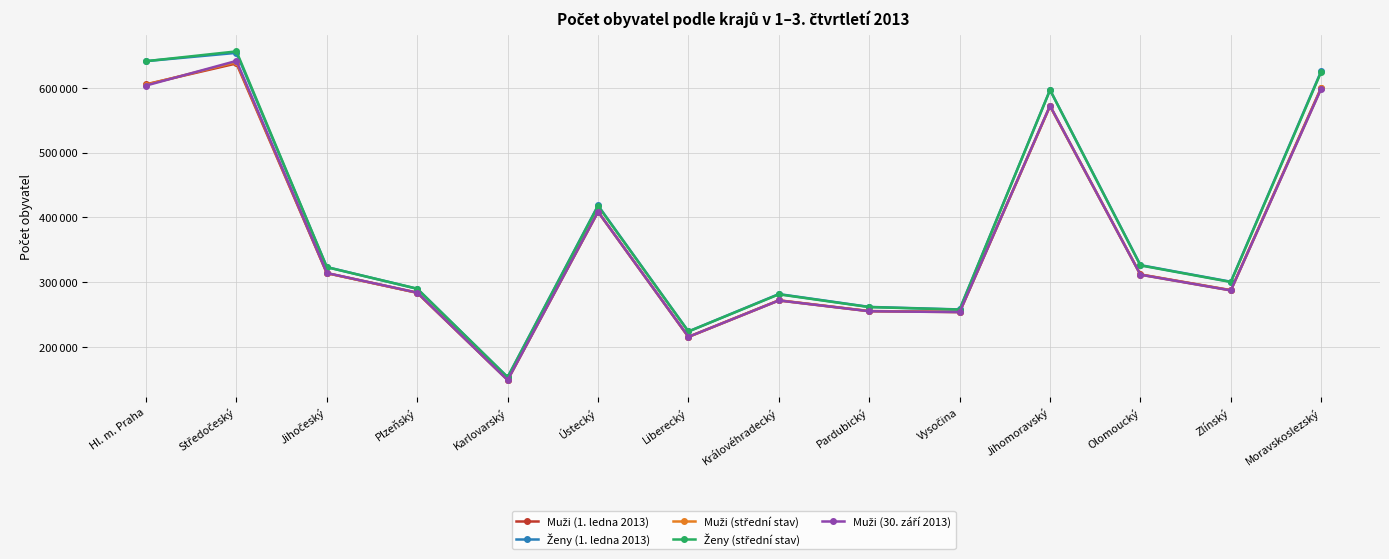

In Ženy (střední stav), how many points are lower than both neighbors (excluding endpoints)?

4